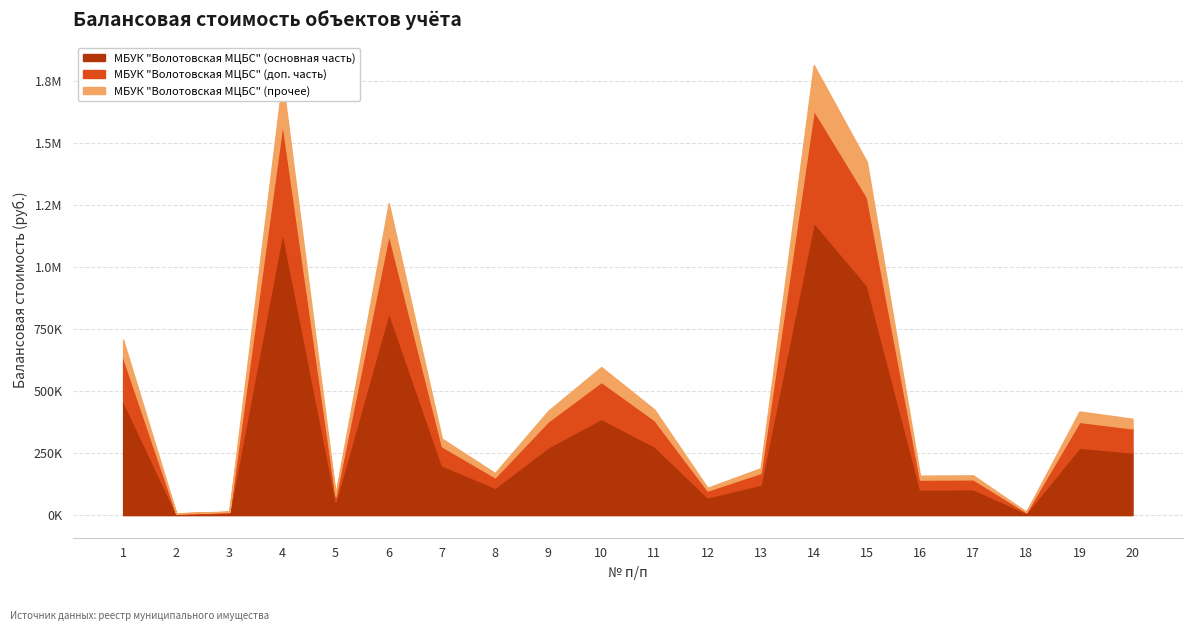

Reading left to right, list all the values displayed in this chart.

707871.4	7414.6	14657.5	1756774.2	85191.5	1258620.4	308518.4	169901.7	420181.9	597303.2	425958.1	110389.5	189093.1	1815294.0	1424842.2	159276.5	160505.4	13518.8	418100.7	388680.8